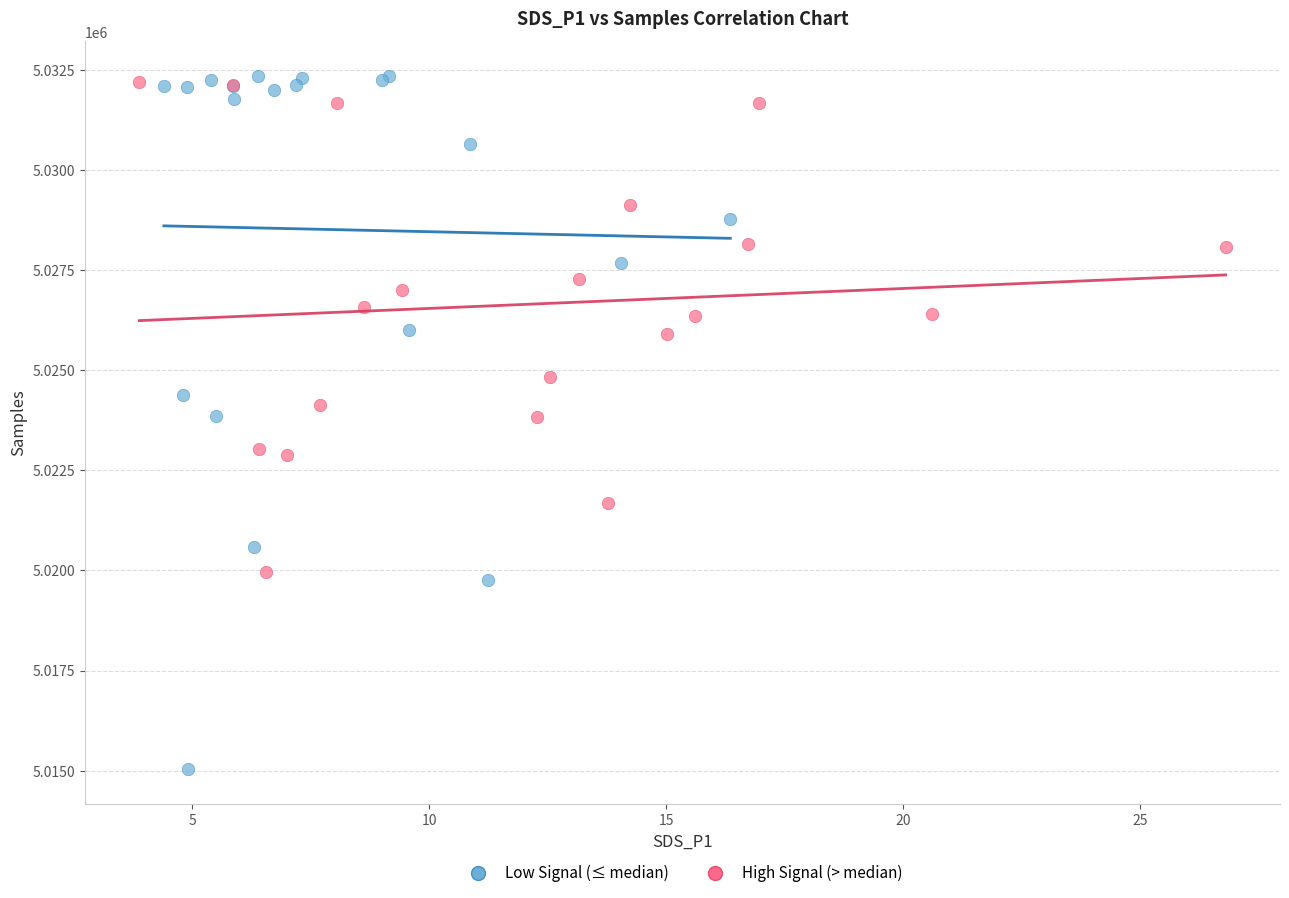

Which series has the largest Y range (max minus min)?

Low Signal (≤ median)